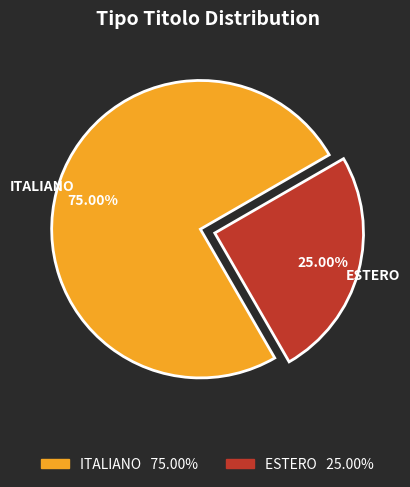

To the nearest percent, what percentage of the pie is ESTERO?

25%